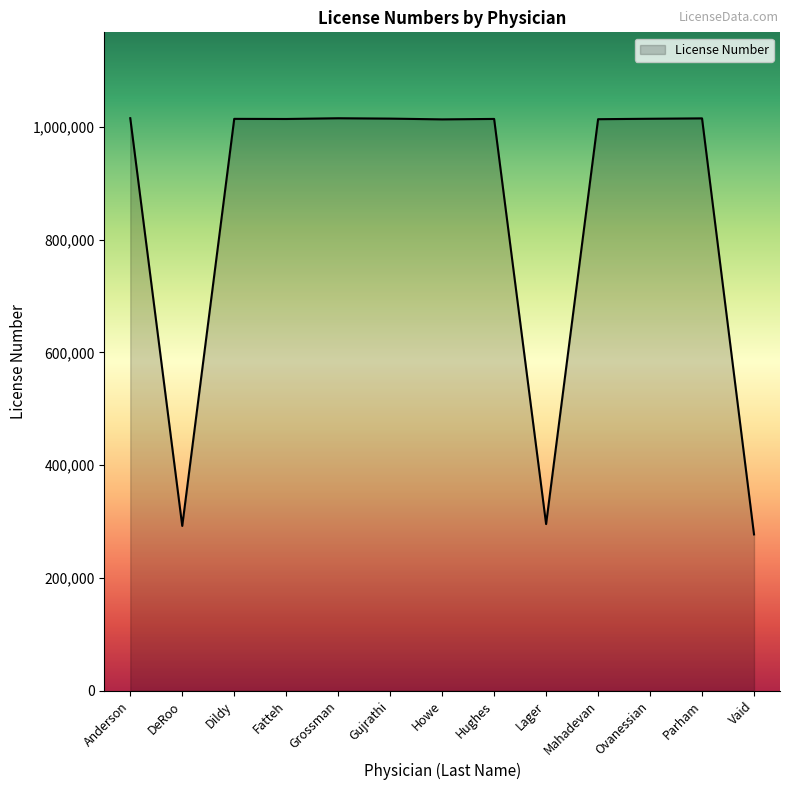

What is the difference between the maximum and minimum values?

738281